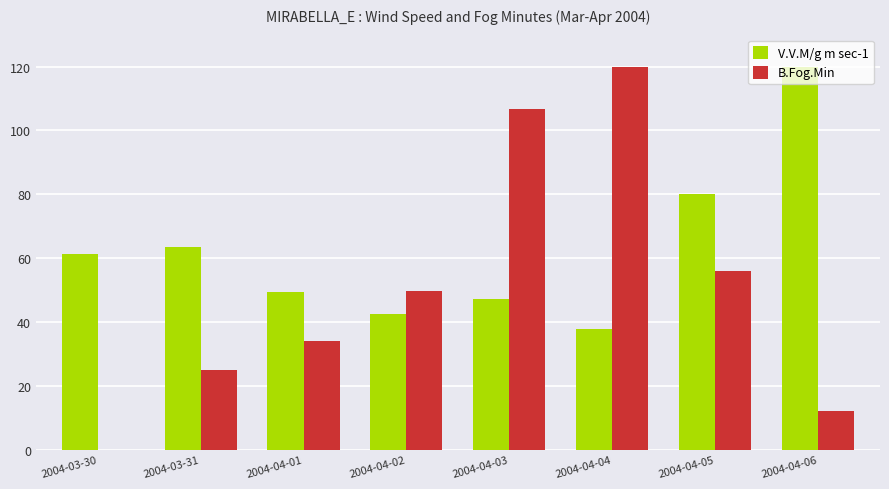

What is the sum of all V.V.M/g m sec-1 values?

501.2